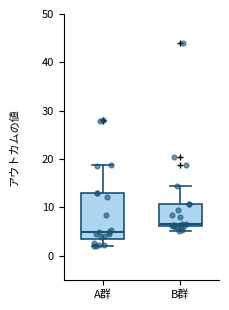

Comparing the boxes themselves (not the whiskers), which one is the tallest?

A群